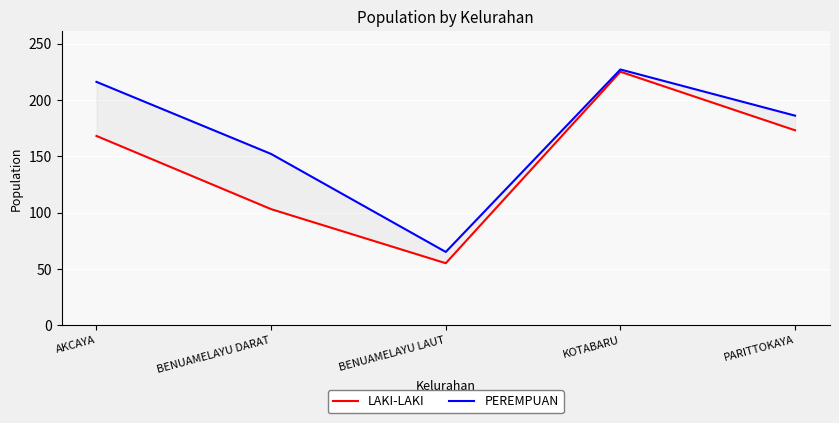

Rank the categories by PEREMPUAN value from lowest to highest.

BENUAMELAYU LAUT, BENUAMELAYU DARAT, PARITTOKAYA, AKCAYA, KOTABARU